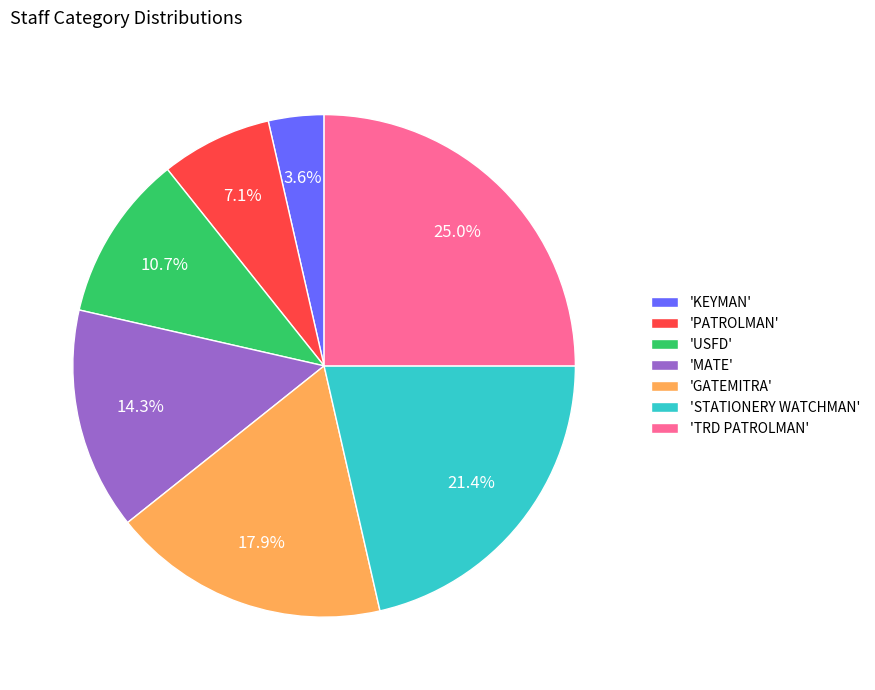

What is the smallest slice in the pie chart?

'KEYMAN'